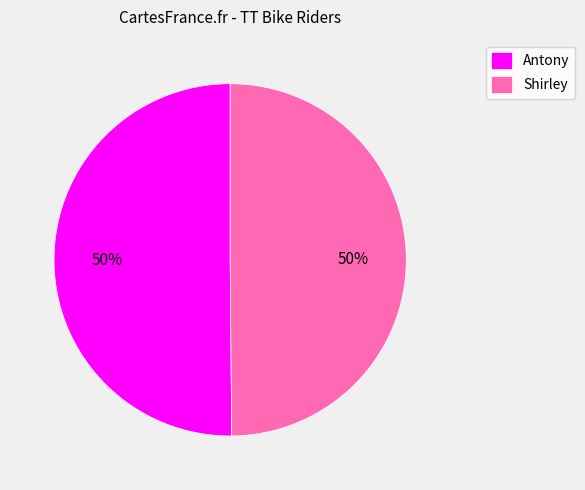

To the nearest percent, what is the combined percentage of Shirley and Antony?

100%